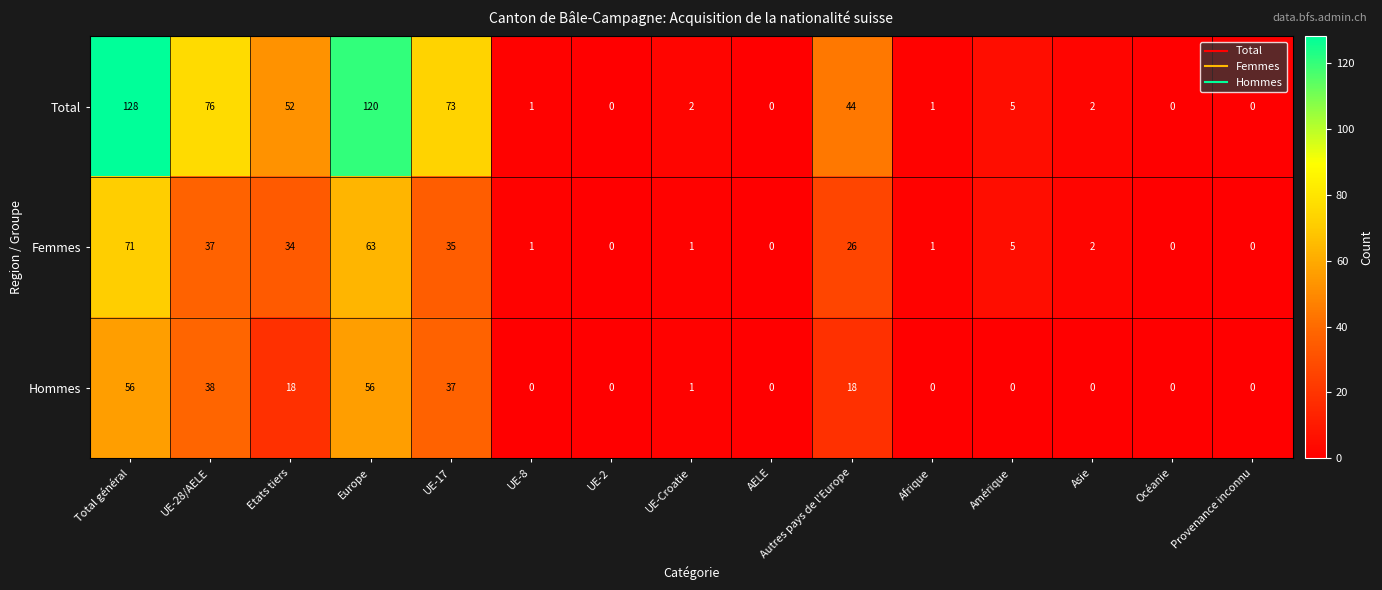

Which series has the widest spread of values?

Total